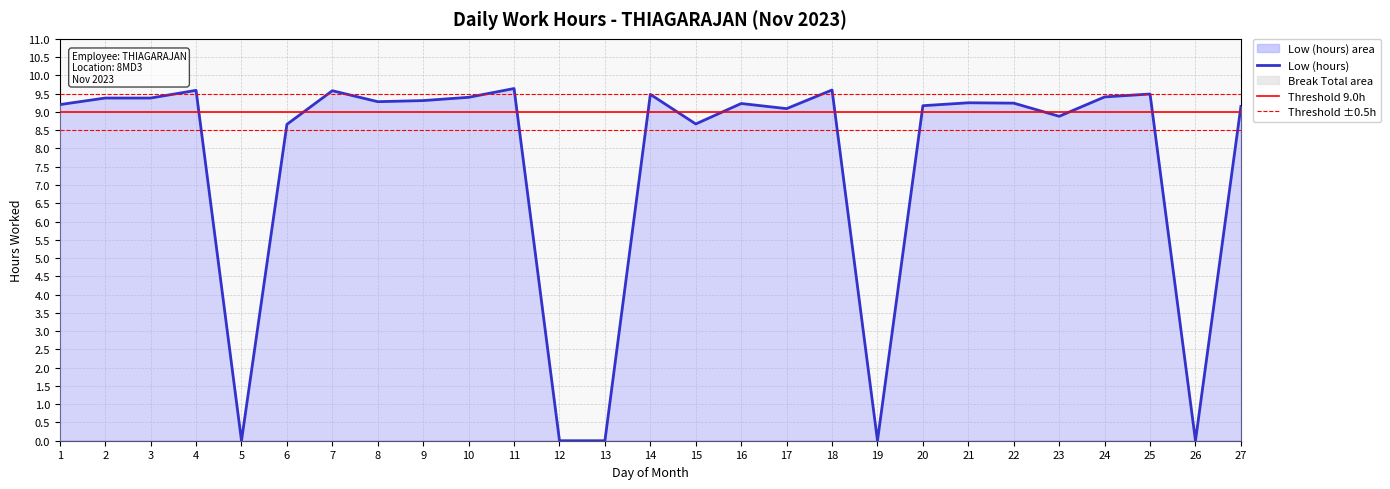

What is the sum of all values?

204.1